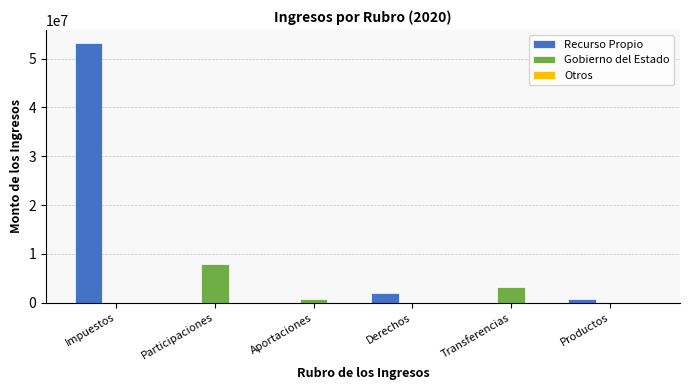

What is the highest value of the Gobierno del Estado series?

8007837.8